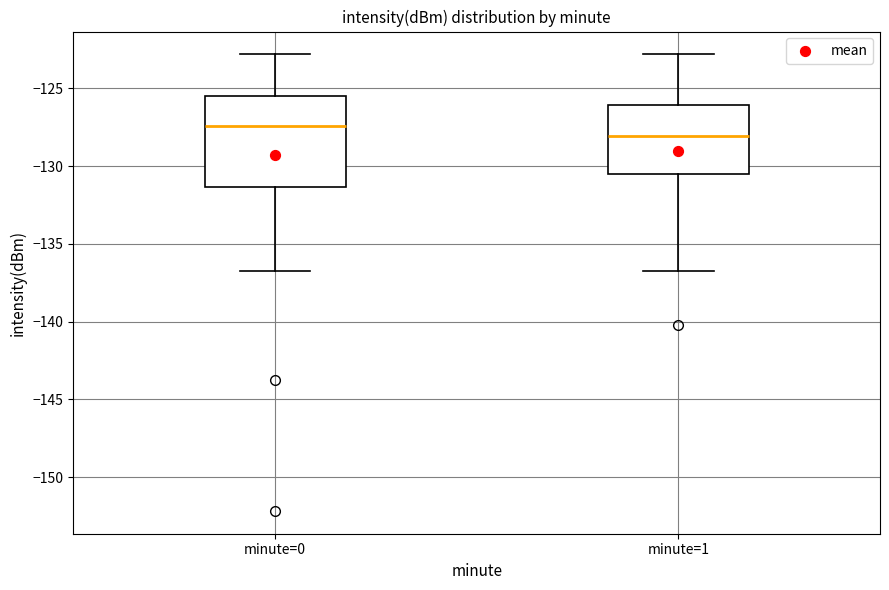

Reading left to right, transcribe this box plot: for each box, give where its median line is, the range the box spans, and where its two whiskers end, as read against the y-axis. The values are not printed on the chart, so give them approximately, as read against the axis.

minute=0: median -127.5, box -131.5 to -125.5, whiskers -137.0 to -123.0
minute=1: median -128.0, box -130.5 to -126.0, whiskers -137.0 to -123.0